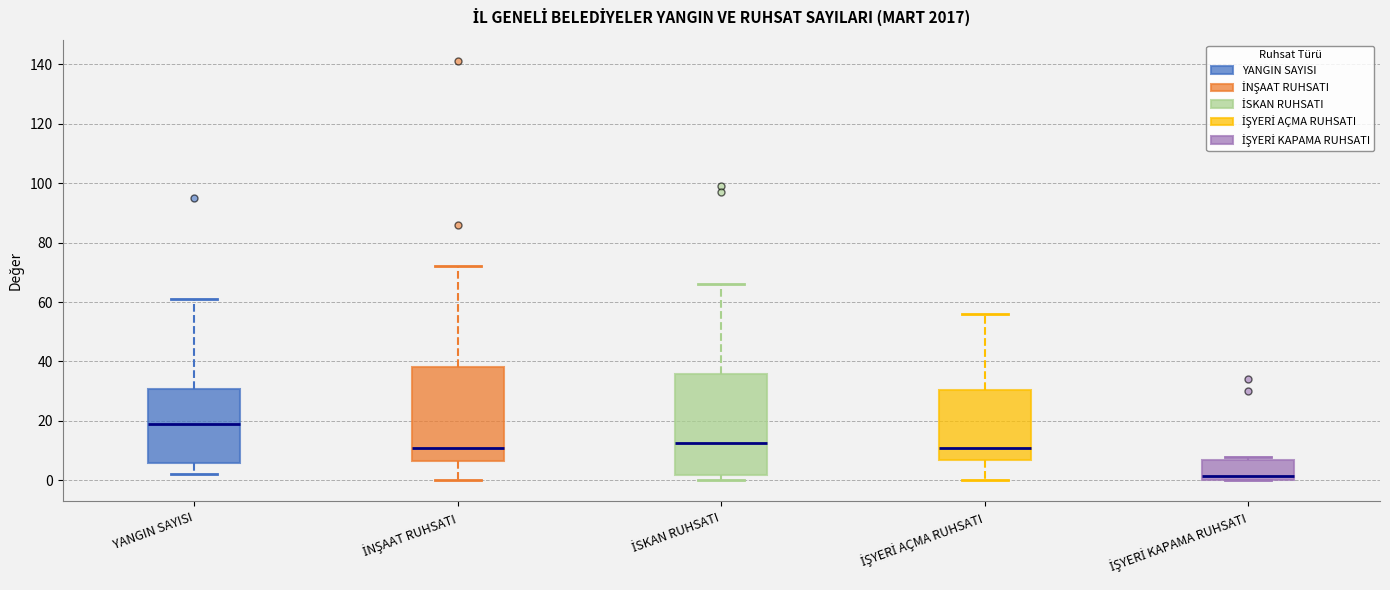

Which box's median line is the highest?

YANGIN SAYISI